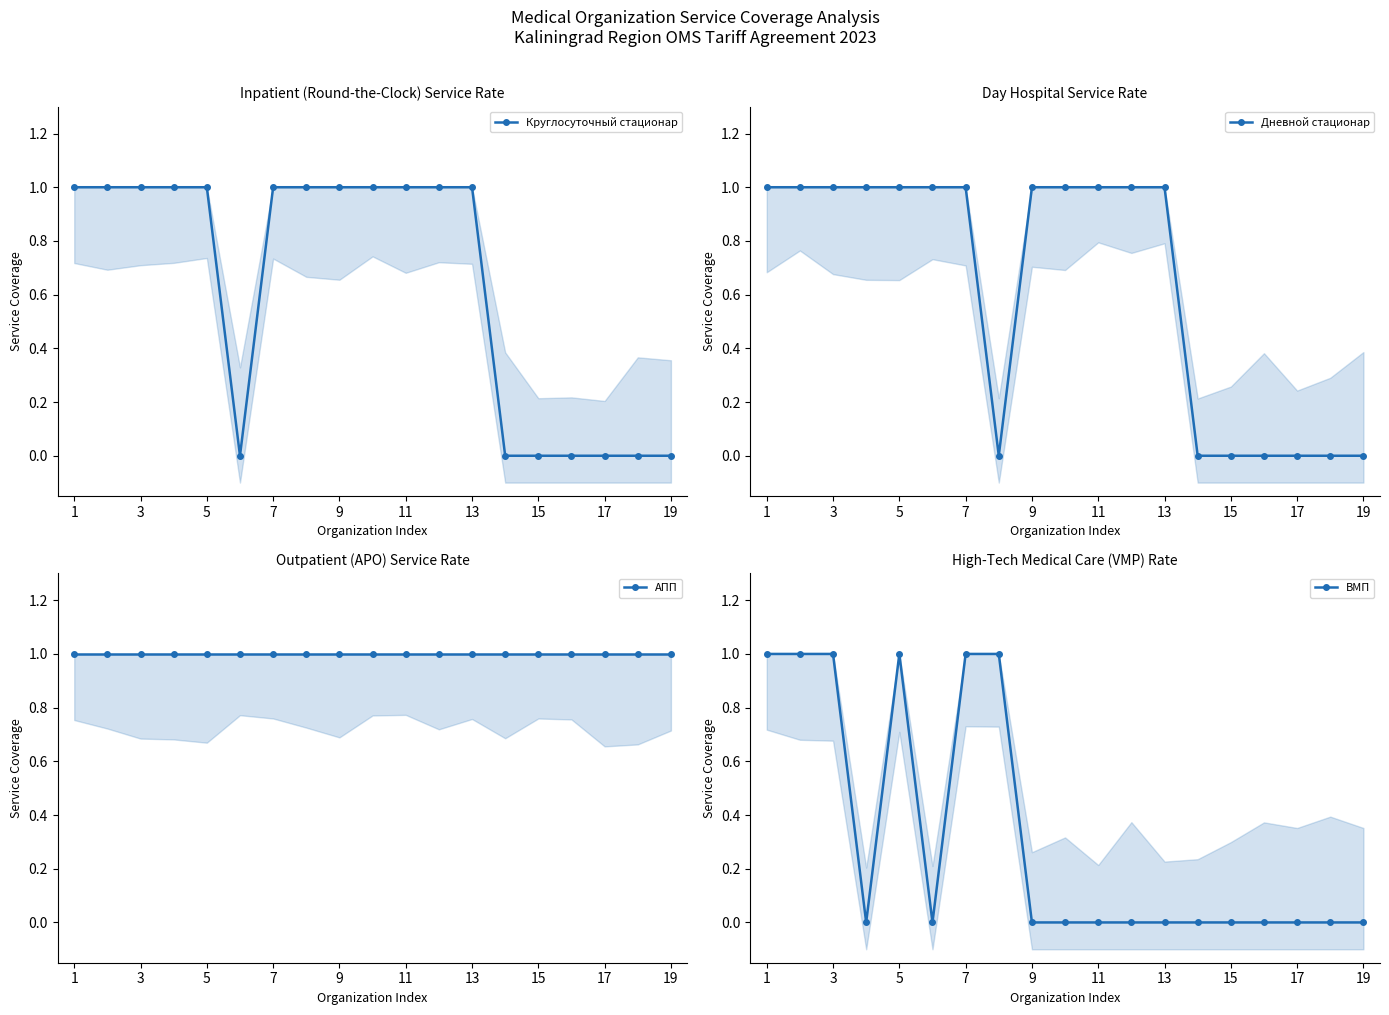

Does the chart have visible grid lines?

No